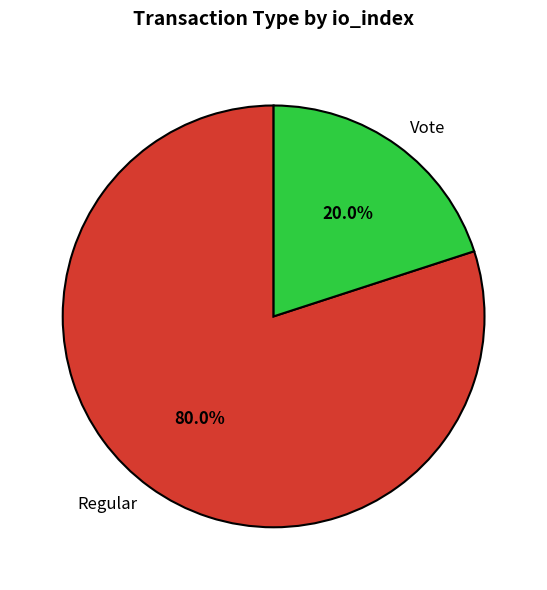

Combined, what portion of the pie is Vote and Regular?

100.0%